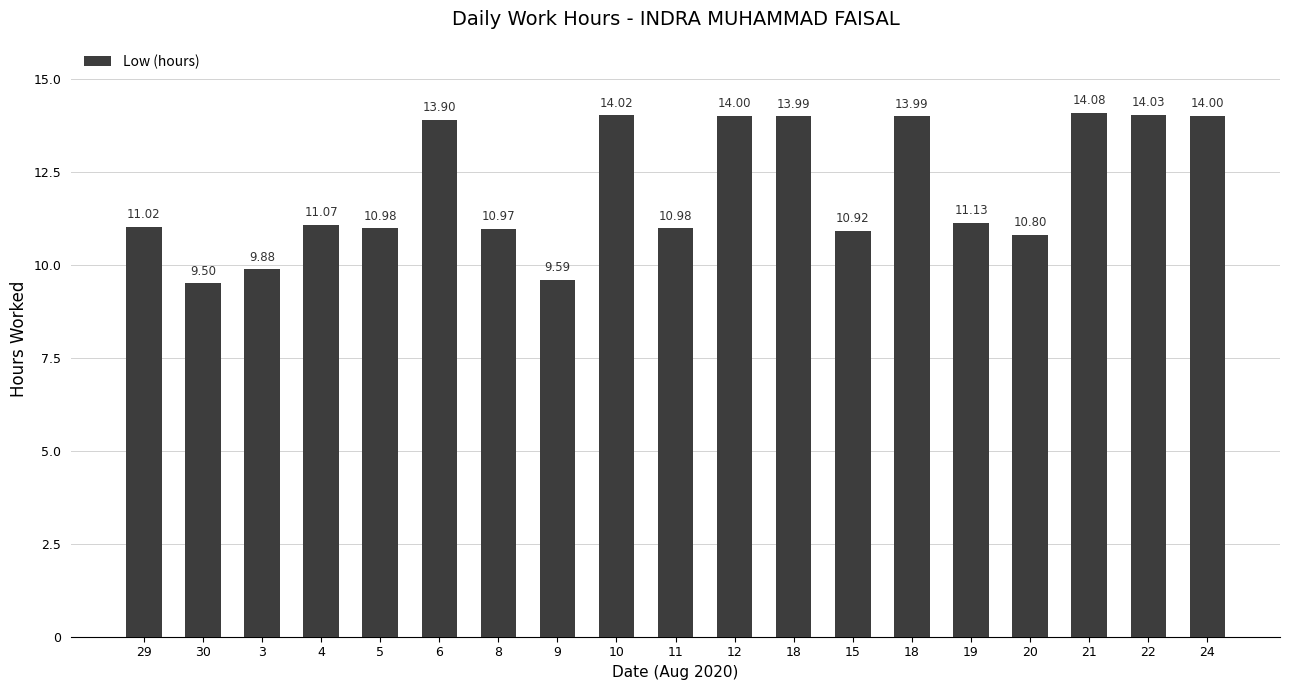

Count the number of categories in the chart.

19